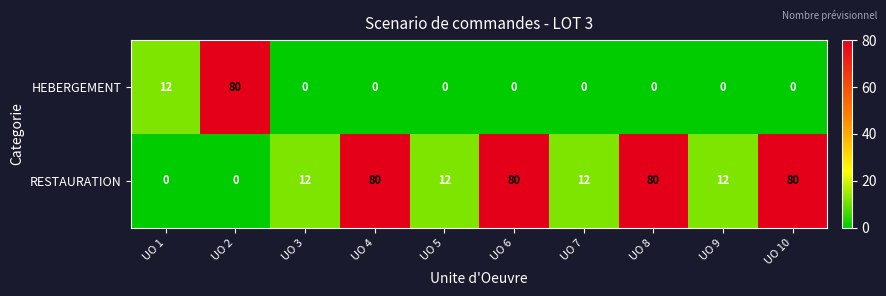

What is the difference between the highest and lowest values at UO 6?

80